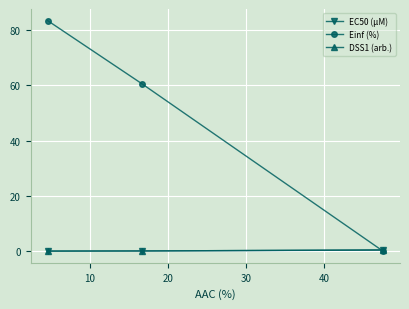

Which series has the widest spread of values?

Einf (%)